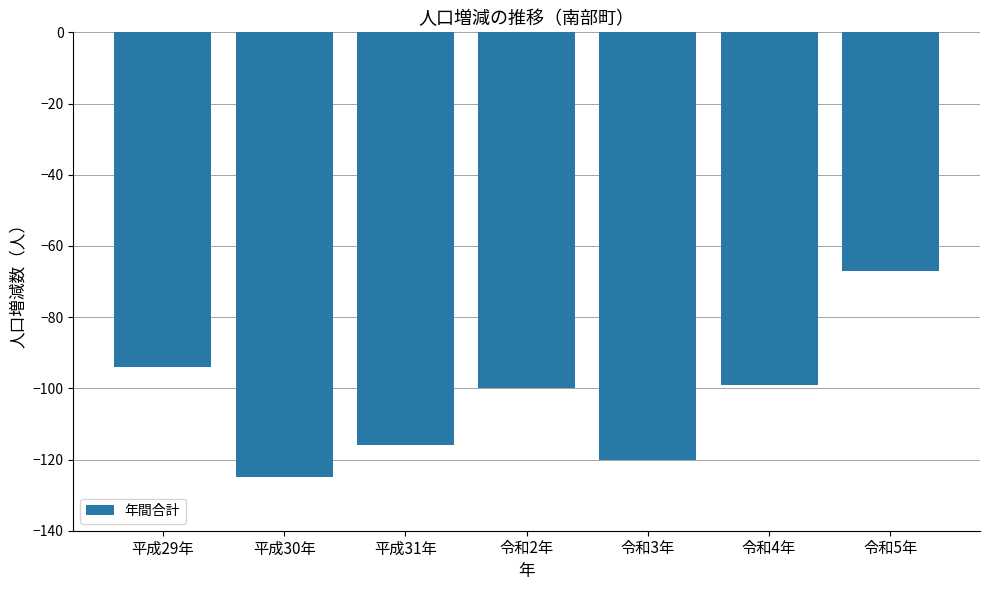

What position from the right is 令和2年?

4